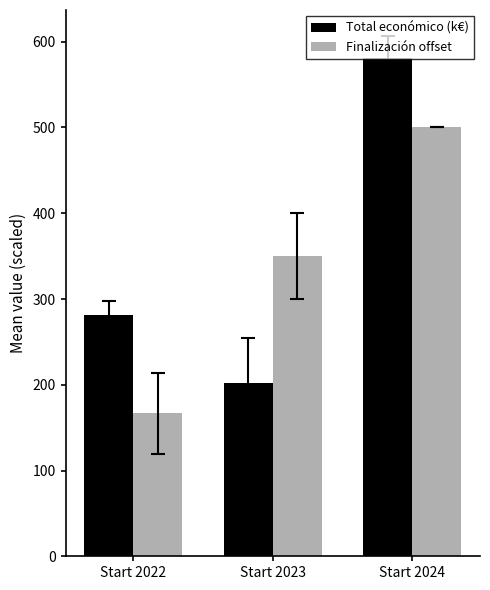

List the series in order of their overall mean, highest first.

Total económico (k€), Finalización offset